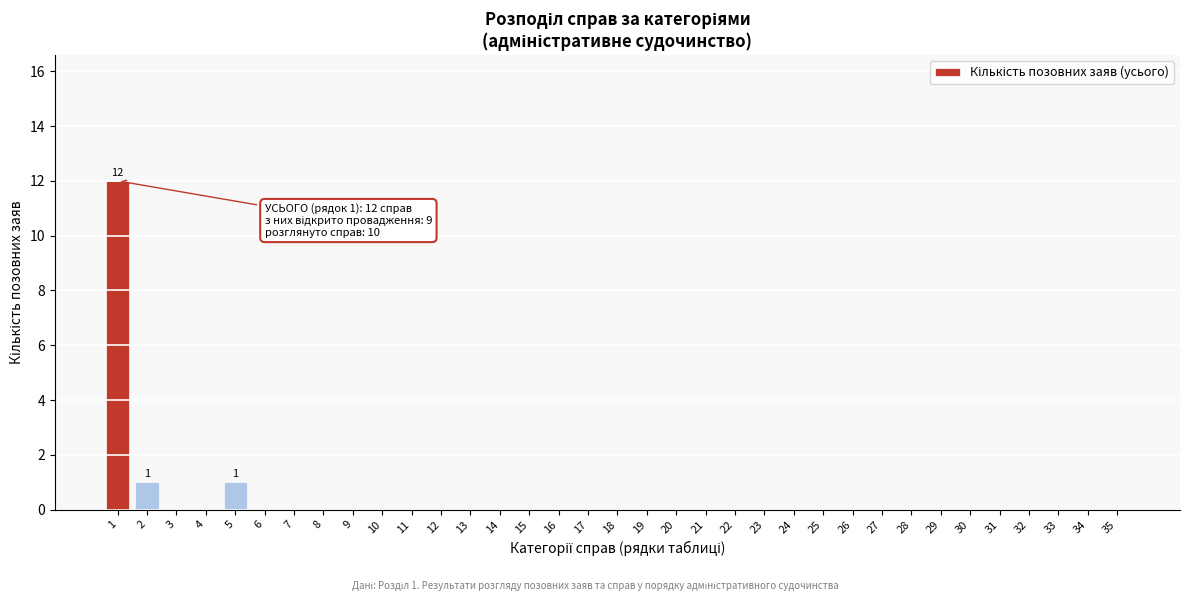

What is the maximum value shown in the chart?

12